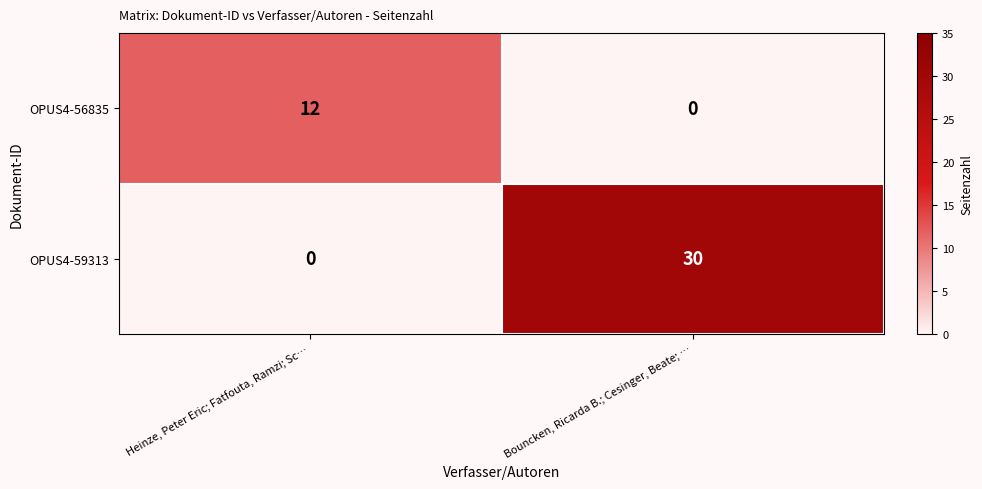

Which category has the highest value across all series?

Bouncken, Ricarda B.; Cesinger, Beate; …